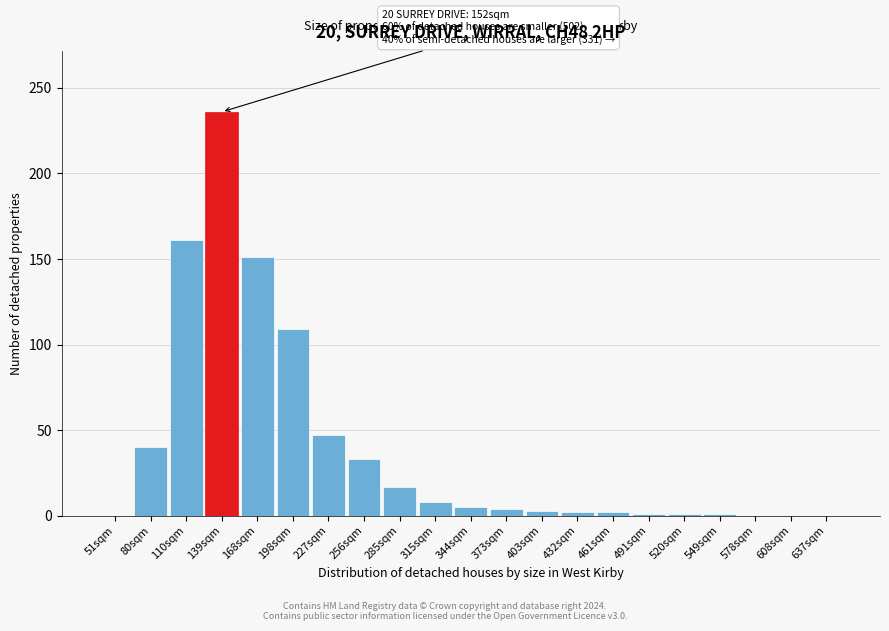

What is the sum of all values?

821